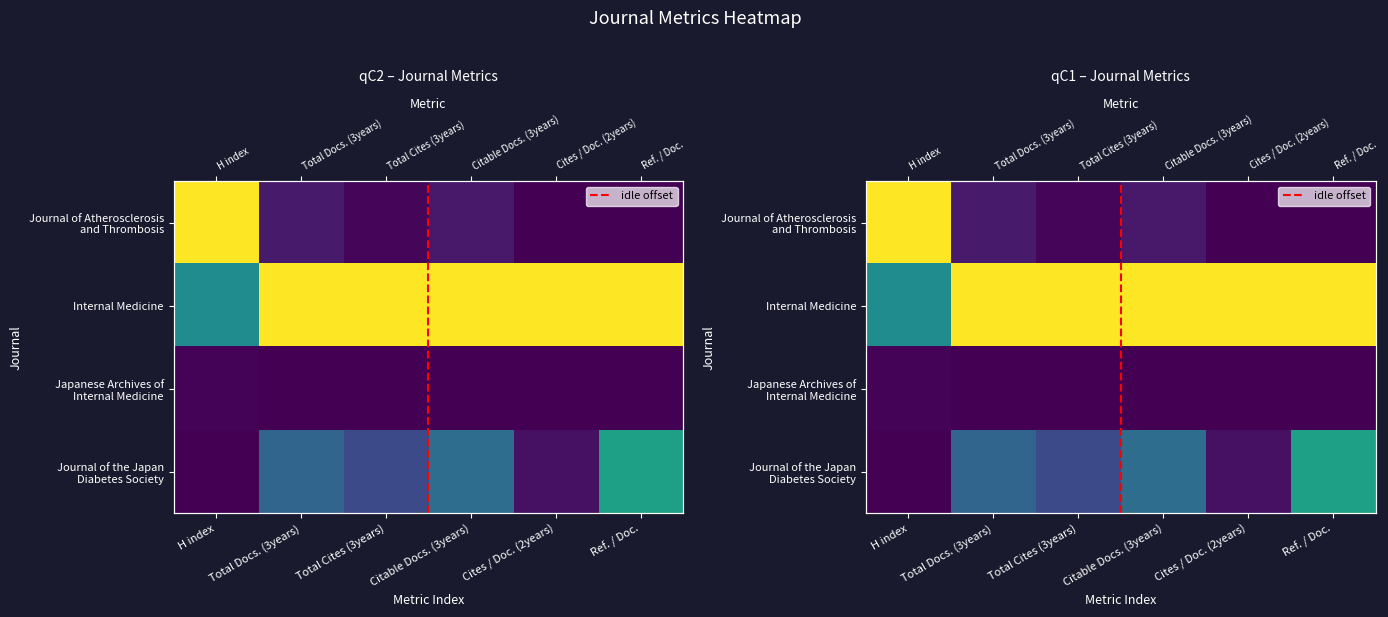

The Journal of Atherosclerosis
and Thrombosis series shows 0.1 at Total Docs. (3years). True or false?

True